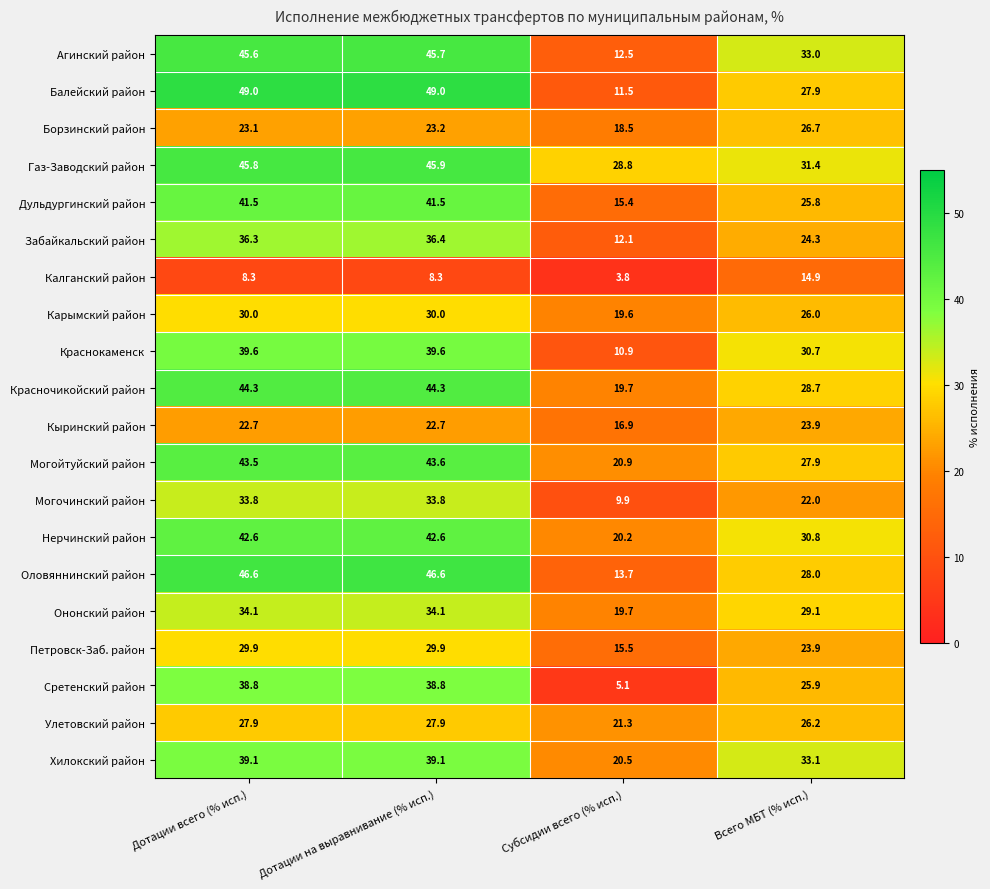

What is the difference between the highest and lowest values at Всего МБТ (% исп.)?

18.2